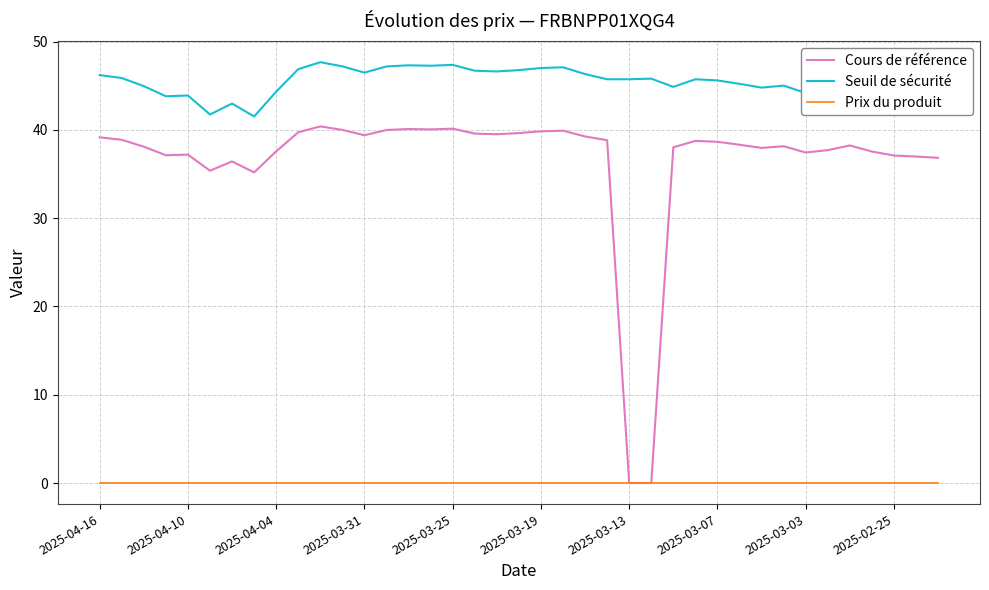

List the series in order of their overall mean, lowest first.

Prix du produit, Cours de référence, Seuil de sécurité